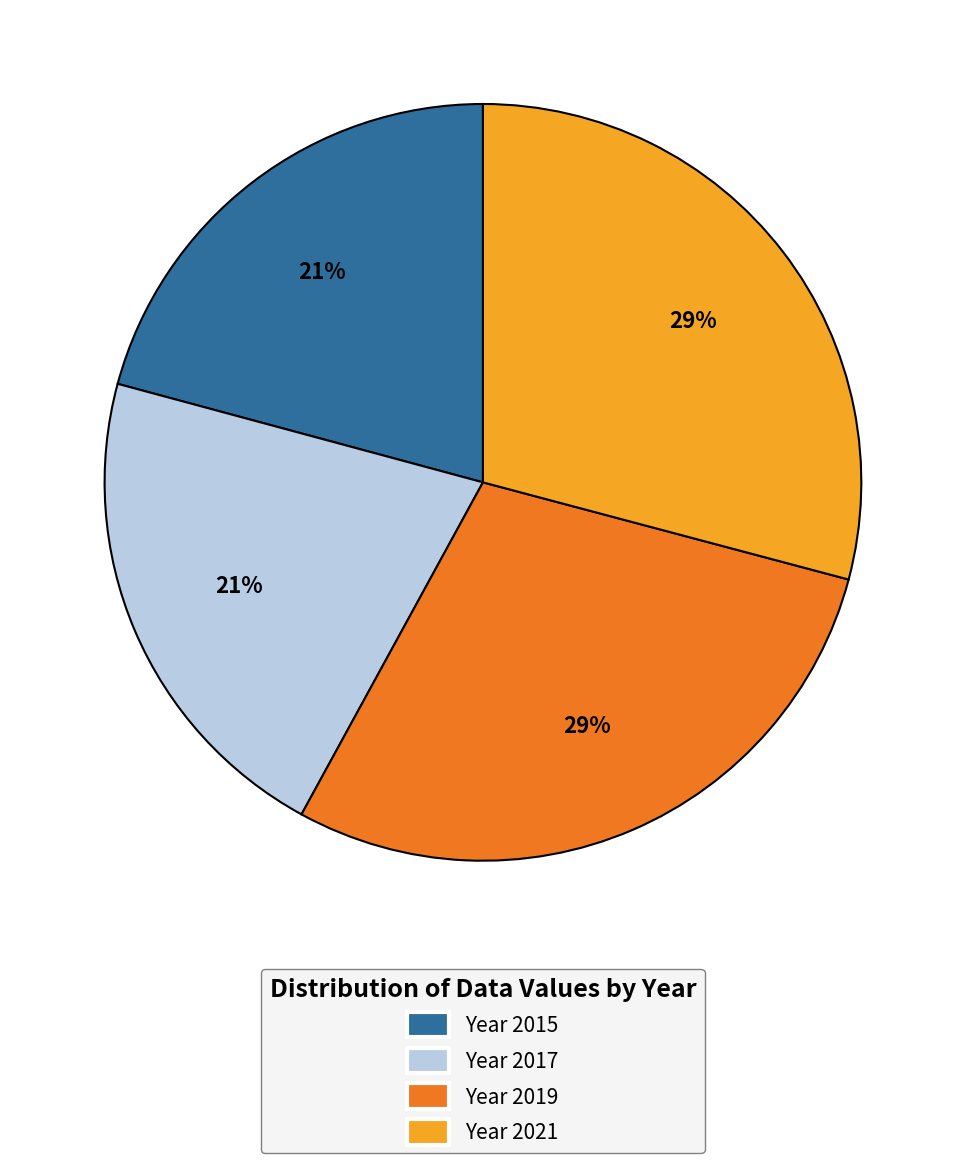

What is the ratio of the value at Year 2017 to the value at Year 2021?

0.7